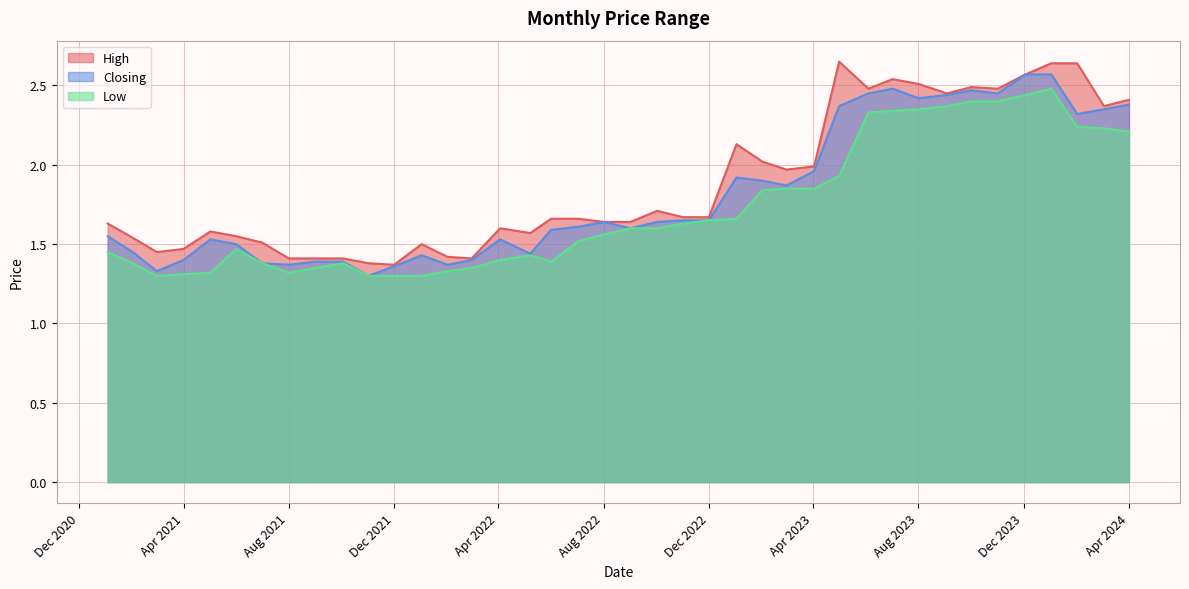

How many series are shown in this chart?

3